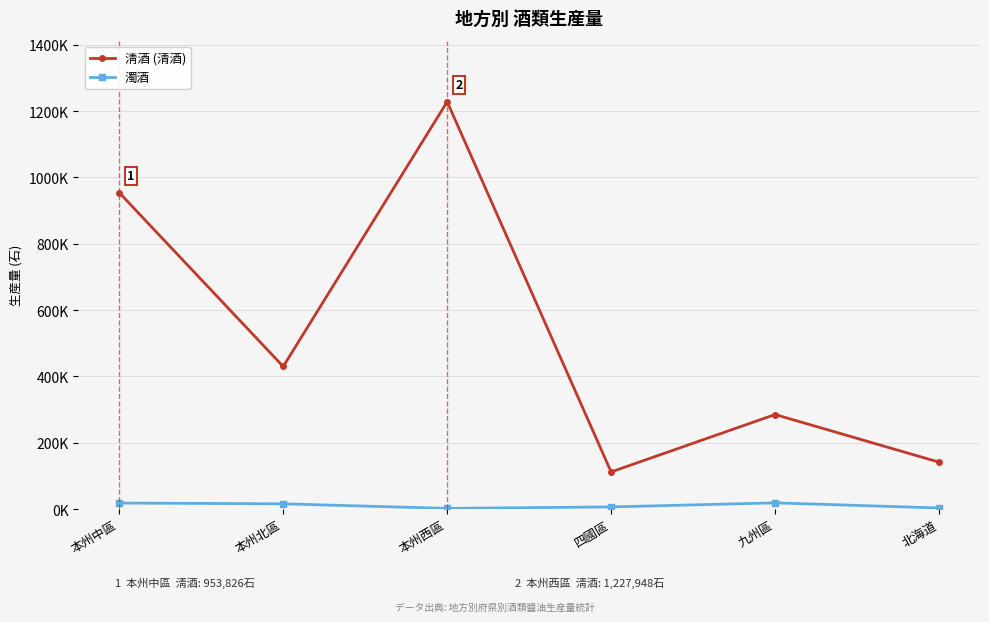

Between 本州北區 and 九州區, which is larger?

本州北區